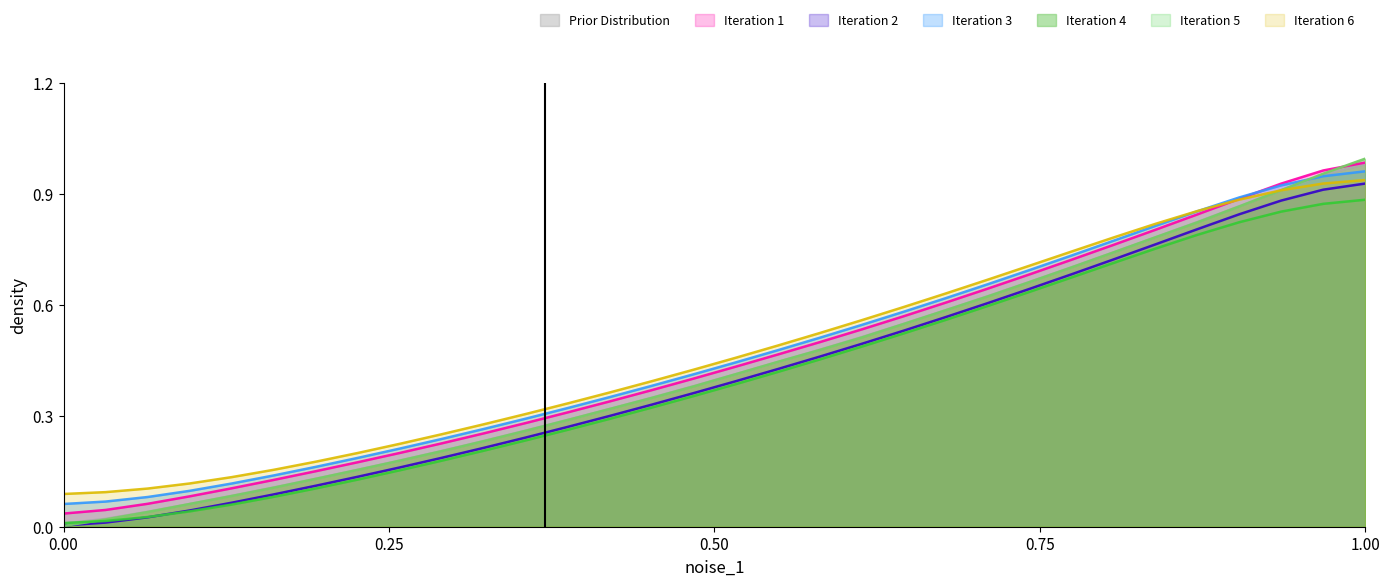

Which series has the largest range (max minus min)?

Iteration 4